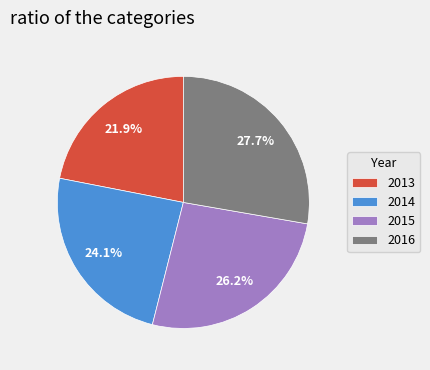

What percentage is the 2013 slice, to the nearest percent?

22%